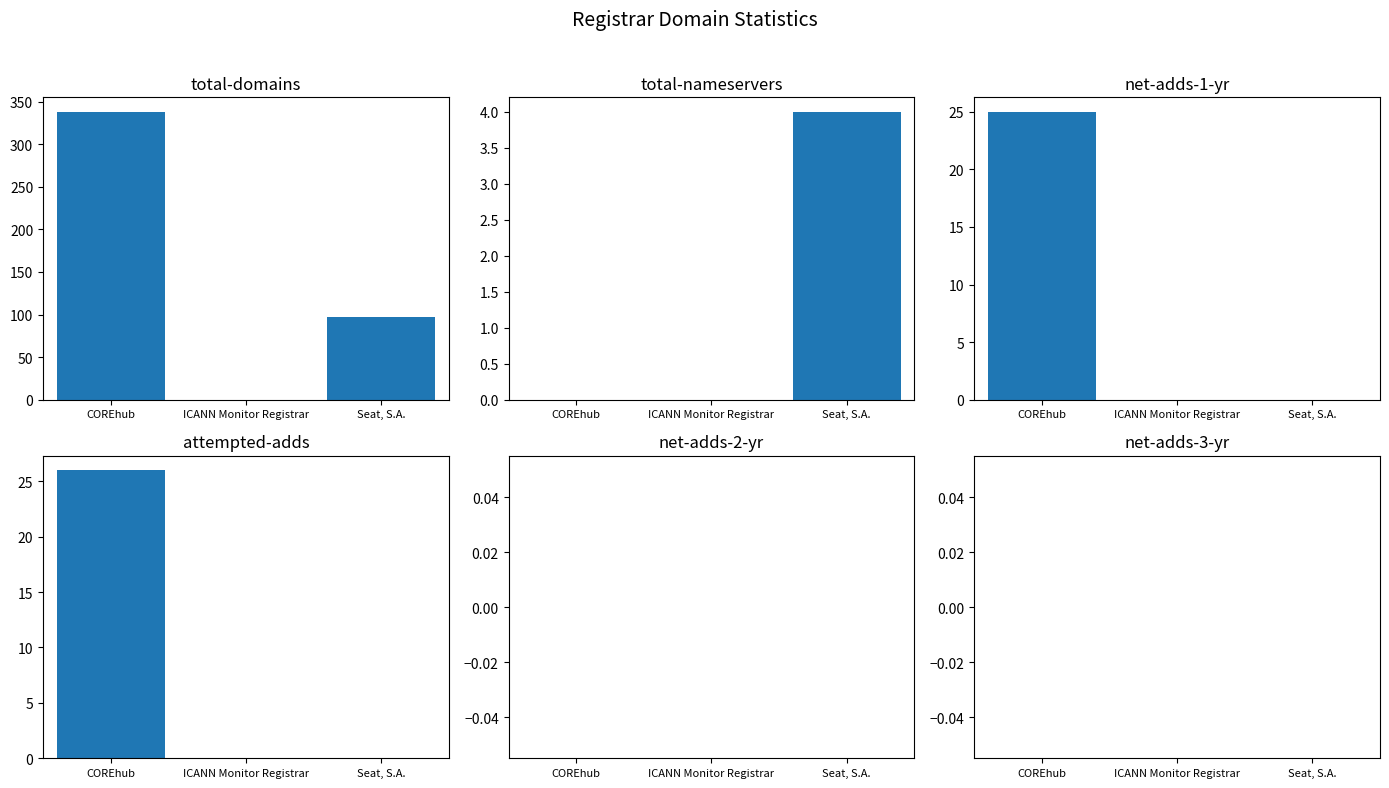

Count the attempted-adds values in the range 0 to 26.

3